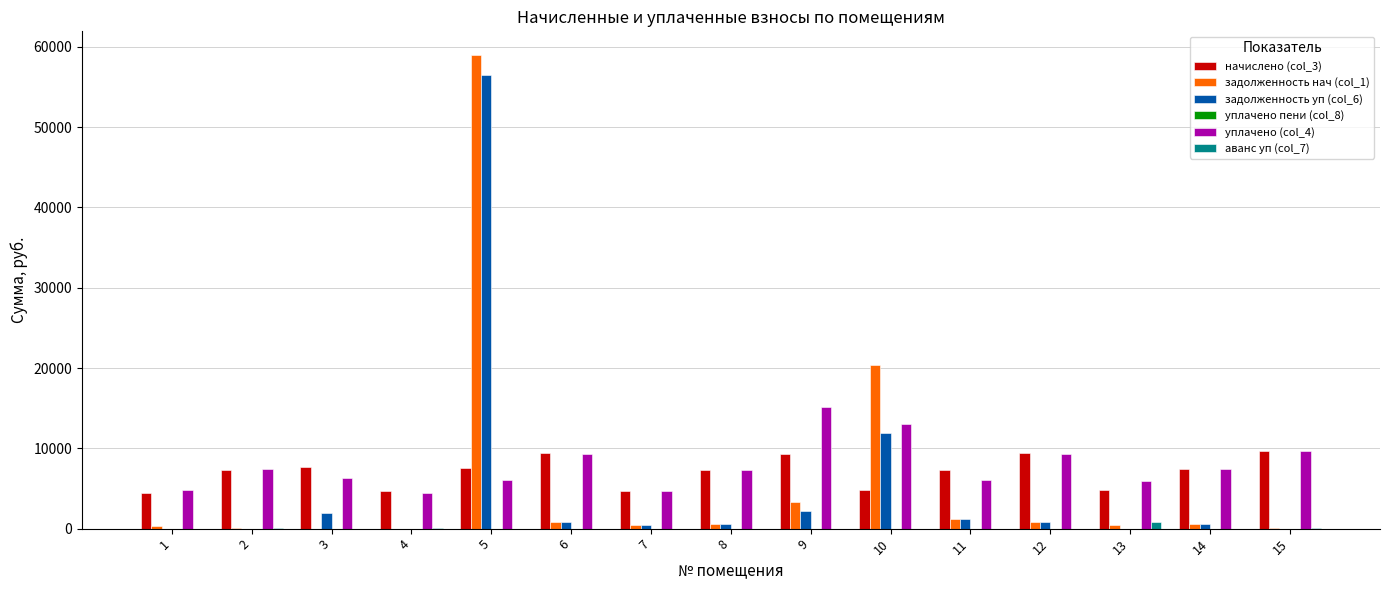

At which category is the sum across all series the highest?

5